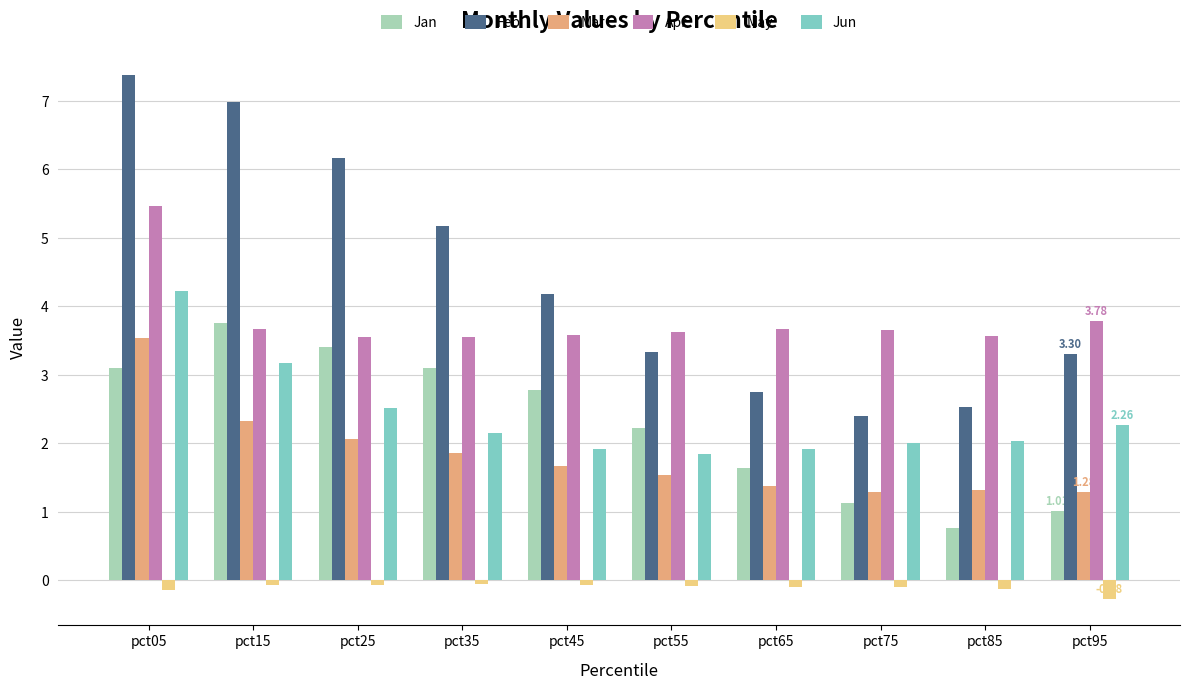

How many bars are there in each group?

6